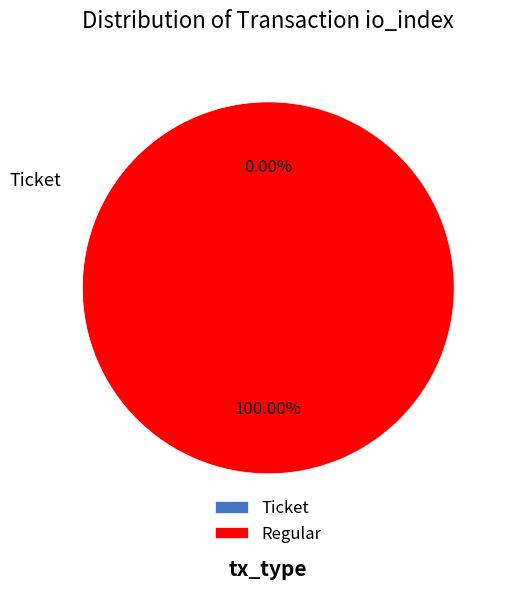

Combined, do Regular and Ticket account for over 50%?

Yes